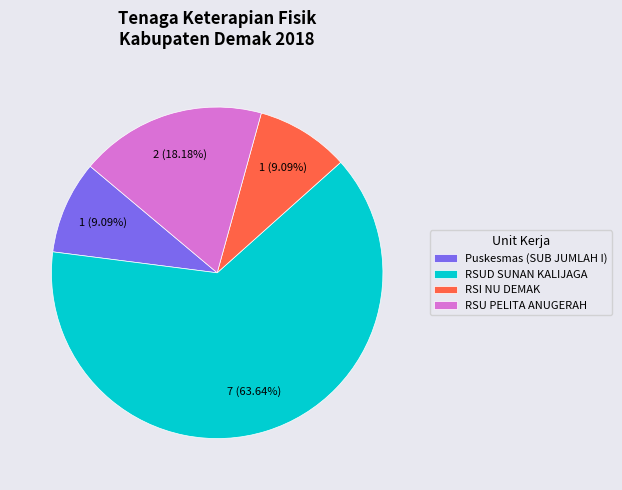

Combined, do RSUD SUNAN KALIJAGA and RSI NU DEMAK account for over 50%?

Yes